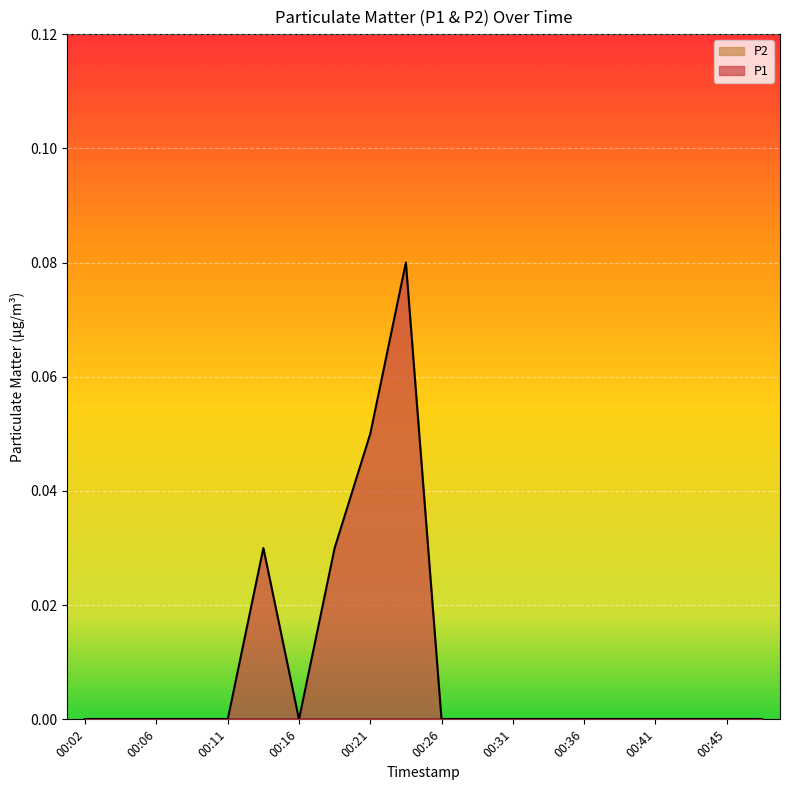

What is the value of the 10th point from the left?

0.1